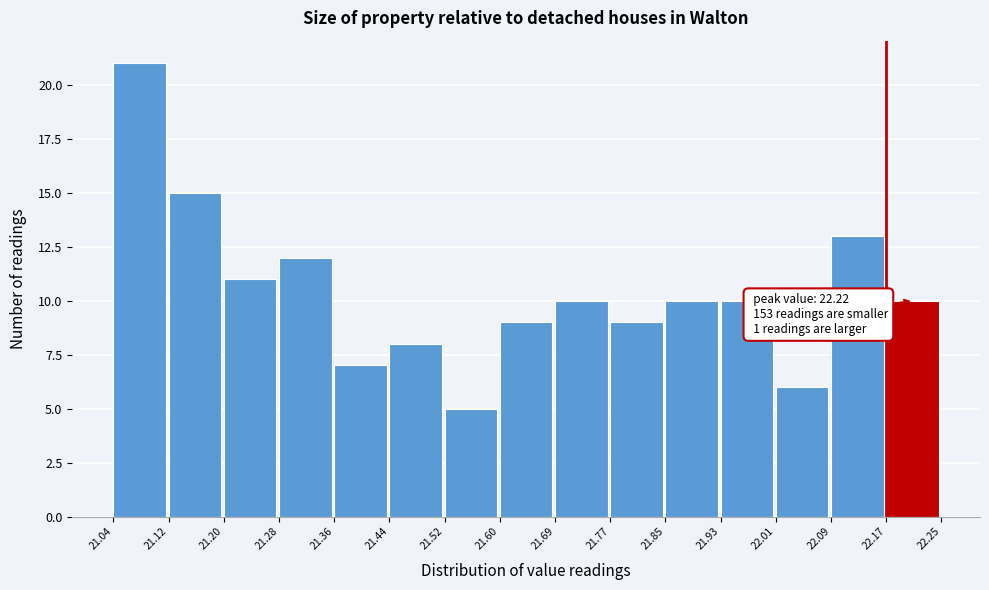

Over which range of the x-axis is the bar tallest?

21.04 to 21.12